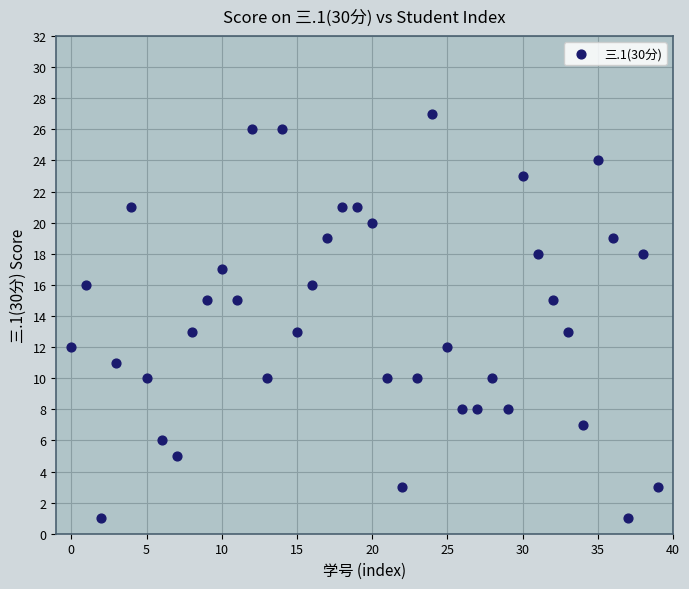

What is the range of Y values (max minus min)?

26